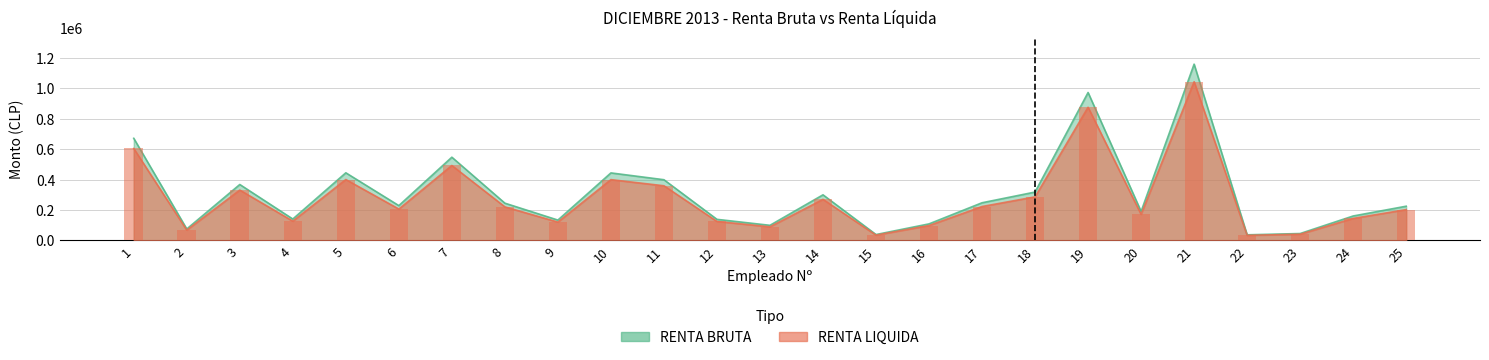

Reading left to right, transcribe all the data shown in this chart.

RENTA BRUTA: 671647	74471	367424	140000	444444	228360	547230	244444	133110	443733	398876	137950	98601	299425	37778	108000	247100	317700	973300	190000	1160000	36000	44444	160000	224400
RENTA LIQUIDA: 604482	67024	330682	126000	400000	205524	492507	220000	119799	399360	358988	124155	88740	269482	34000	97200	222390	285930	875970	171000	1044000	32400	40000	144000	201960